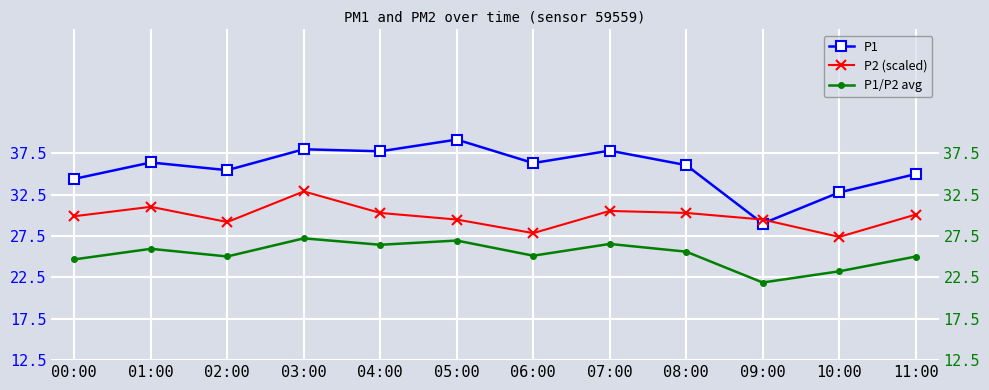

At which label does P2 (scaled) first exceed 30?

01:00